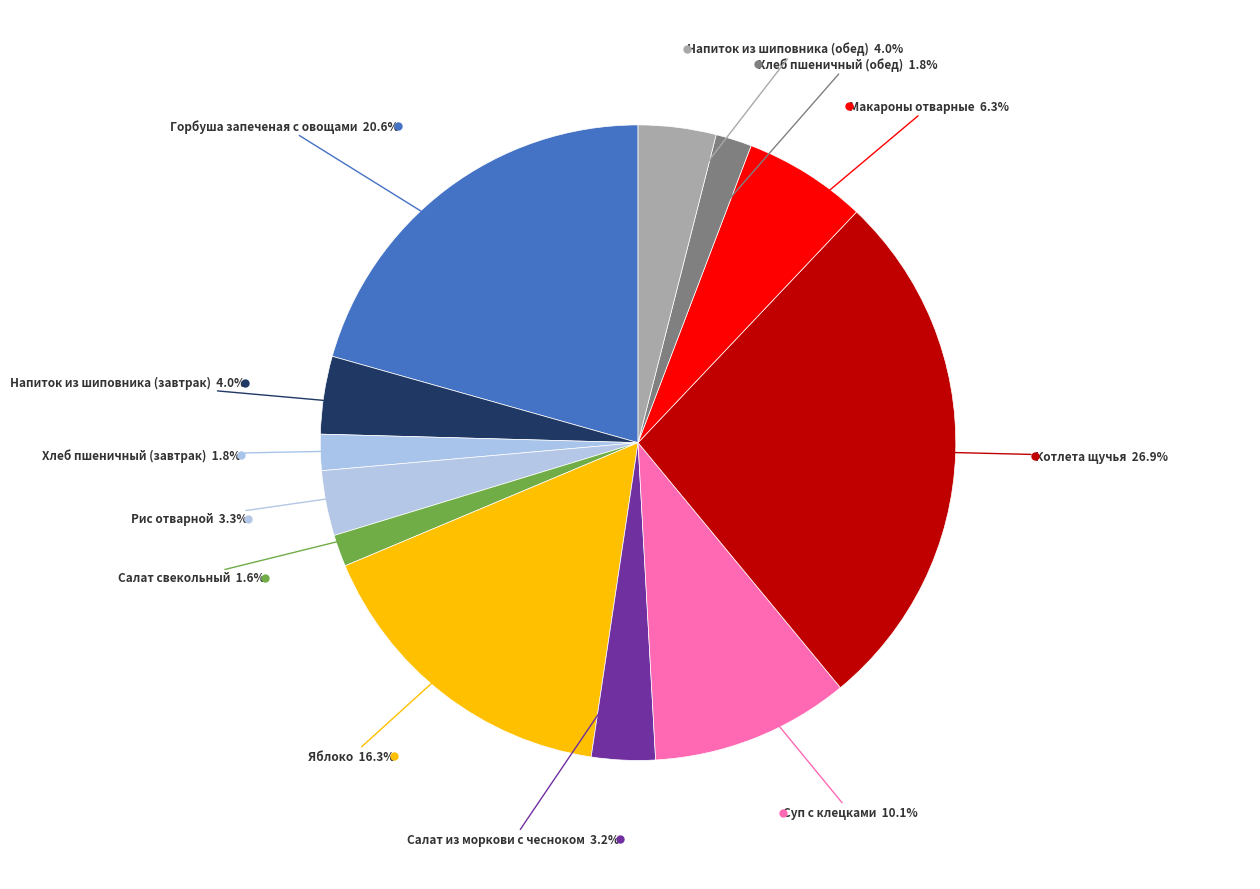

How many segments does this pie chart have?

12